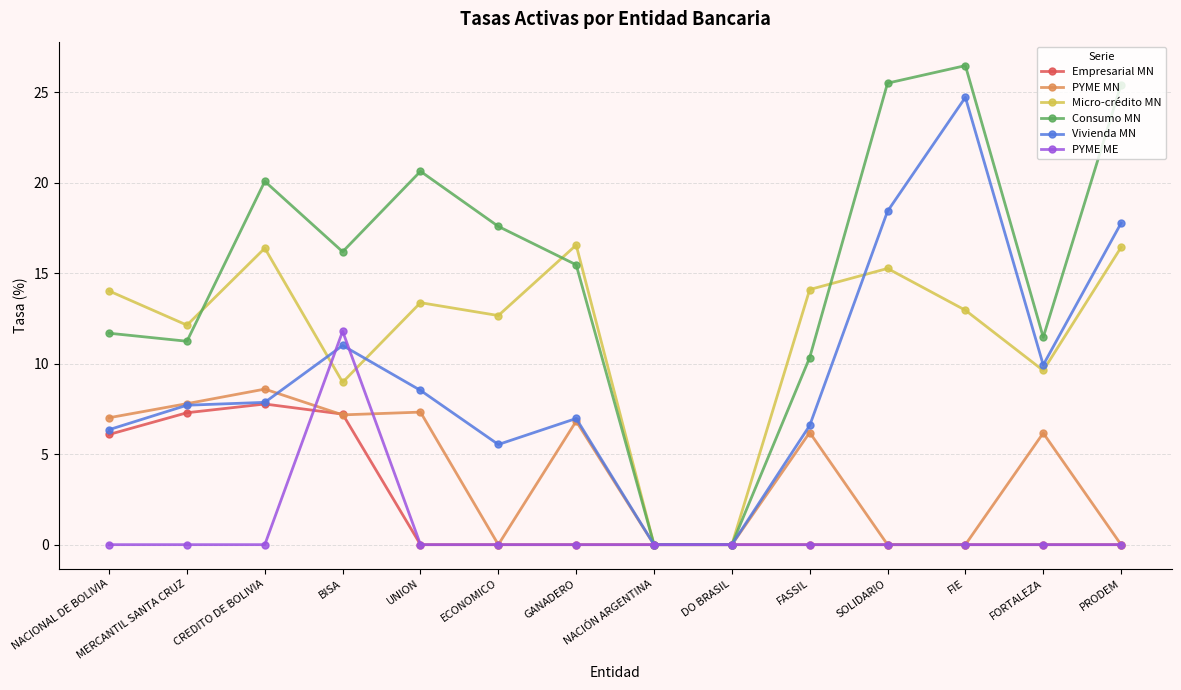

What is the difference between the highest and lowest values at MERCANTIL SANTA CRUZ?

12.1